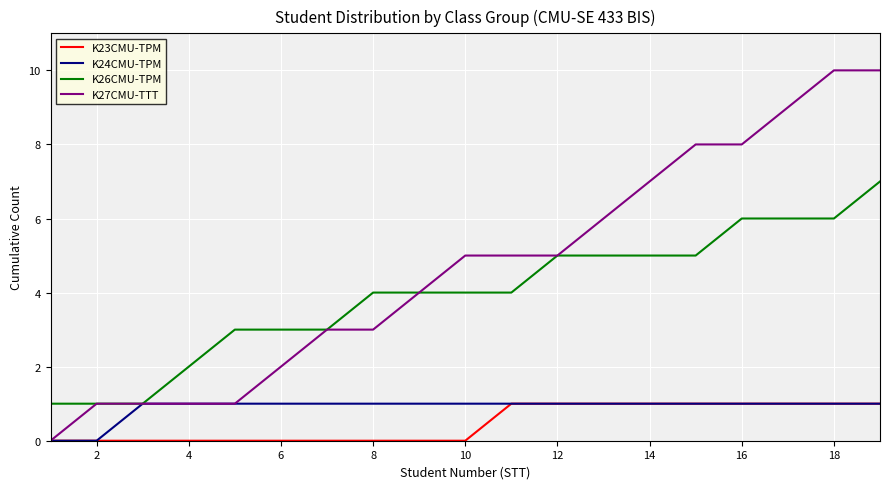

What is the lowest value of the K26CMU-TPM series?

1